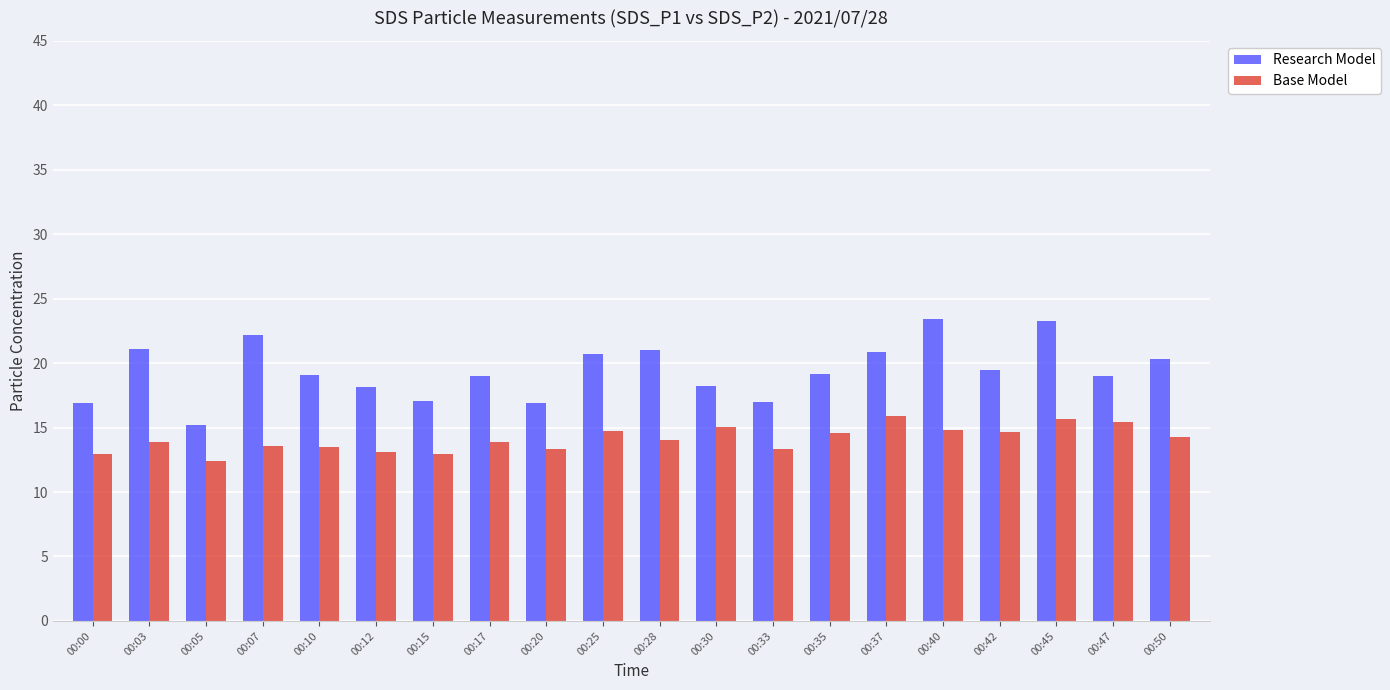

What is the average value of the Base Model series?

14.1